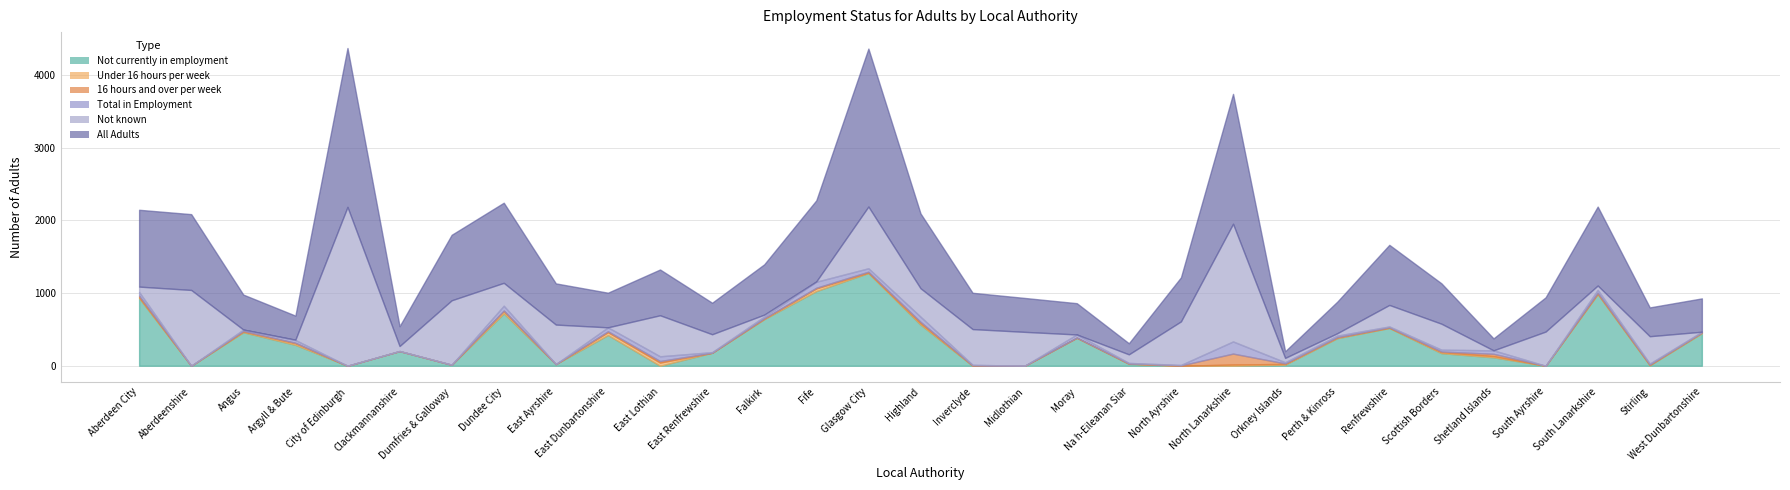

Between Na h-Eileanan Siar and North Lanarkshire, which is larger?

Na h-Eileanan Siar